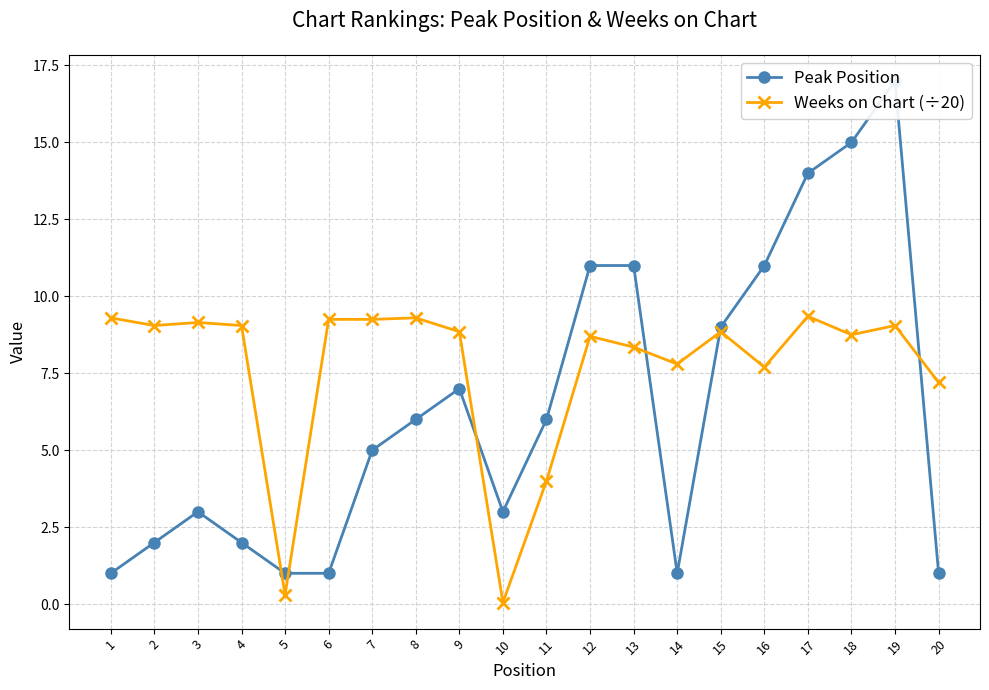

What are all the series names shown in the legend?

Peak Position, Weeks on Chart (÷20)